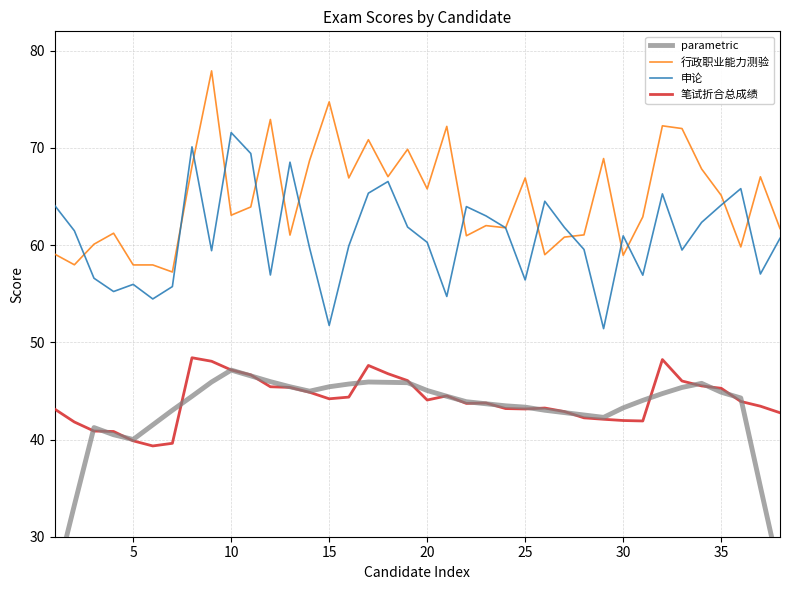

The 申论 series shows 12.2 at 10. True or false?

False